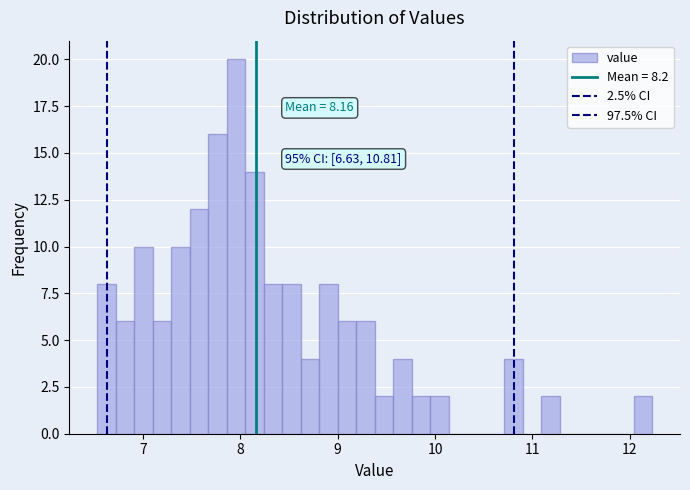

Read against the x-axis, roughly where is the centre of the tallest bar?

8.0